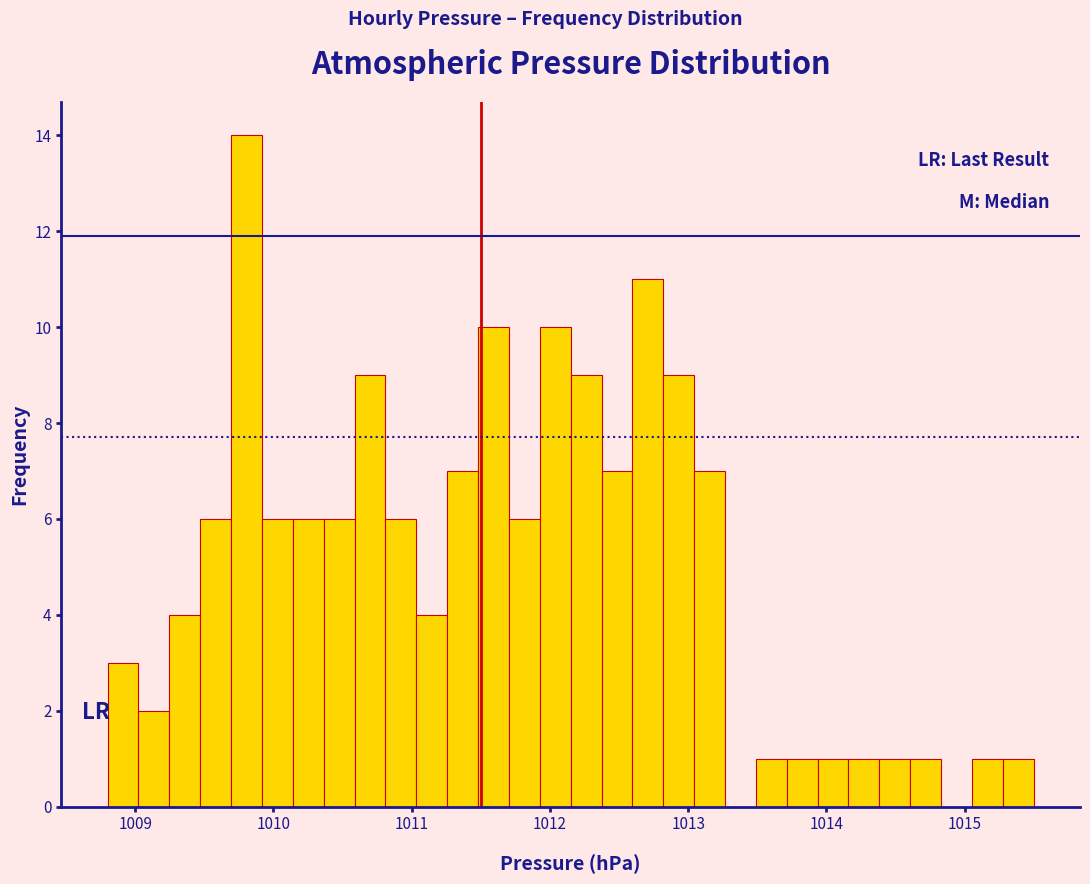

Around what value on the x-axis is the tallest bar? Give the approximate position of its centre, as read against the axis.

1009.8